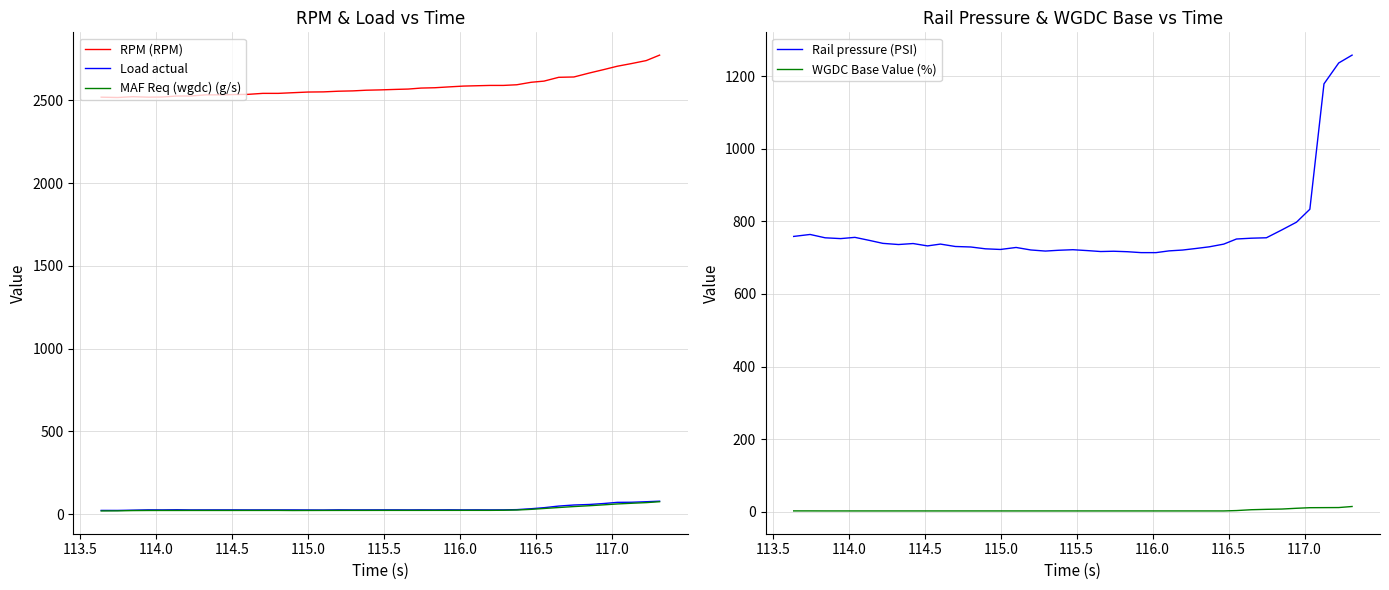

True or false: RPM (RPM) and MAF Req (wgdc) (g/s) intersect in this chart.

False